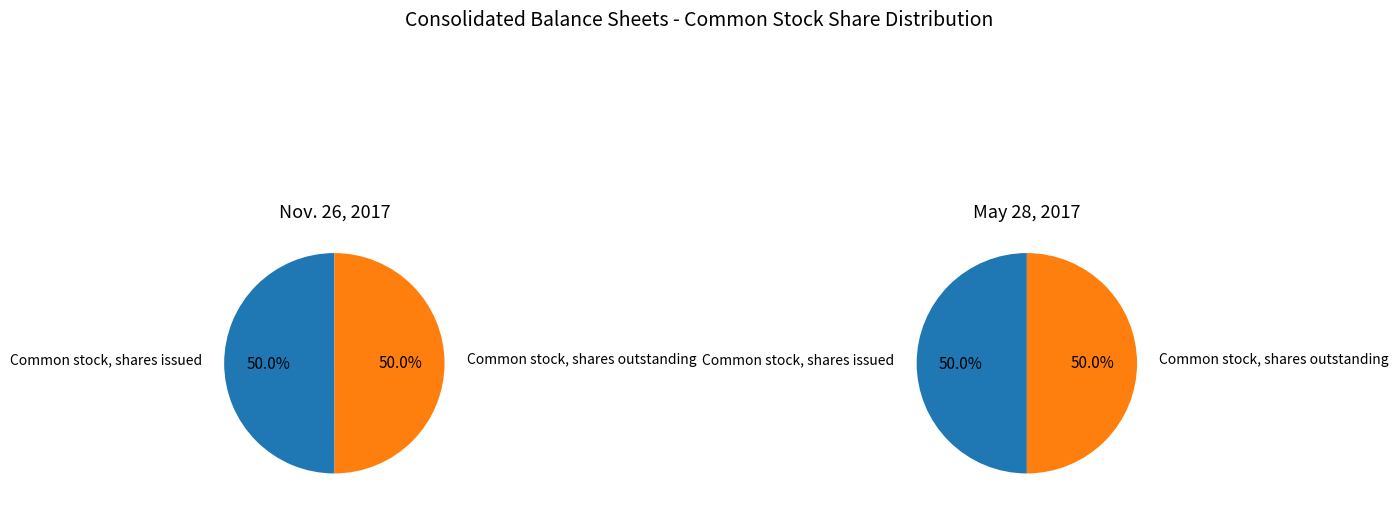

Which has a higher value, Common stock, shares issued or Common stock, shares outstanding?

Common stock, shares issued